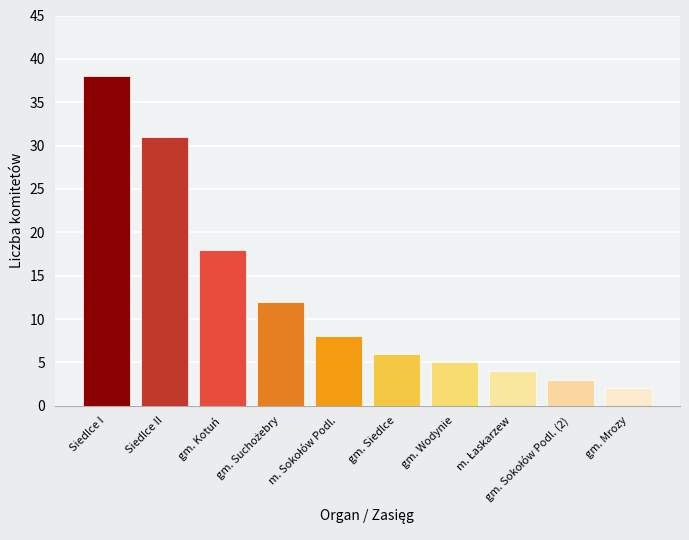

Between Siedlce II and gm. Mrozy, which is larger?

Siedlce II